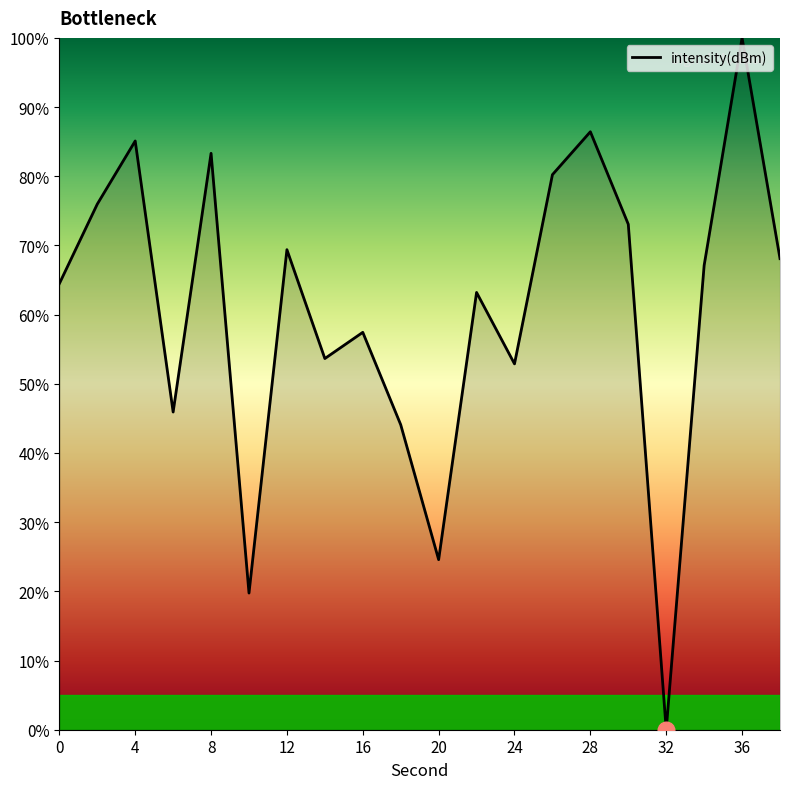

What is the maximum value shown in the chart?

100.0